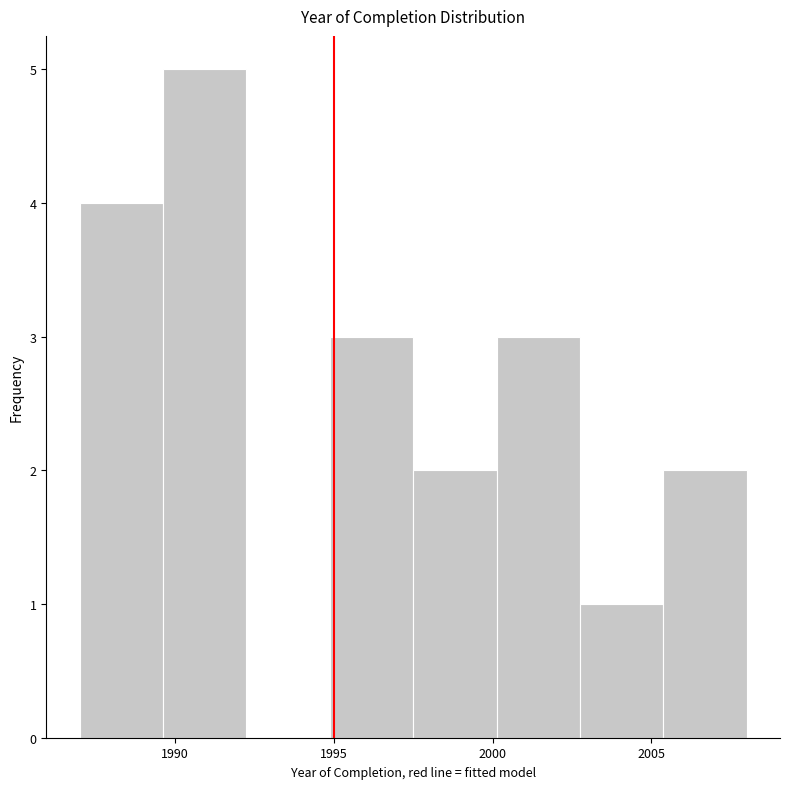

Over which range of the x-axis is the bar tallest?

1989.5 to 1992.5